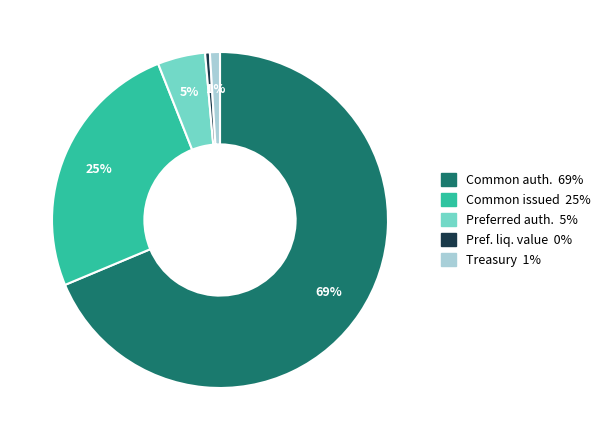

How many slices are in this pie chart?

5